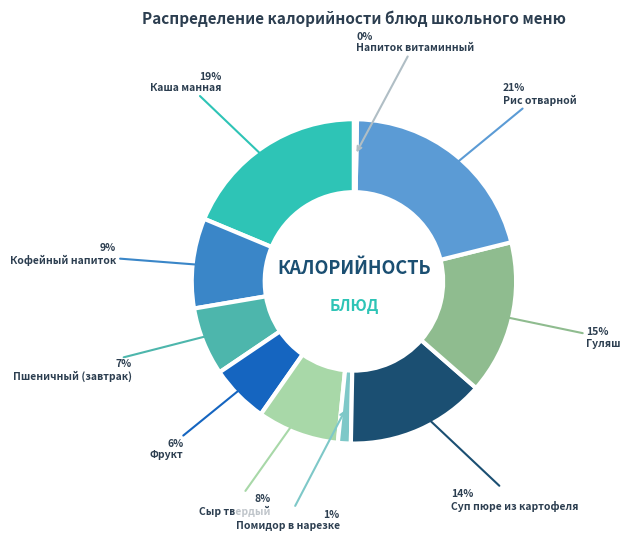

Which category has the biggest portion of the pie?

Рис отварной